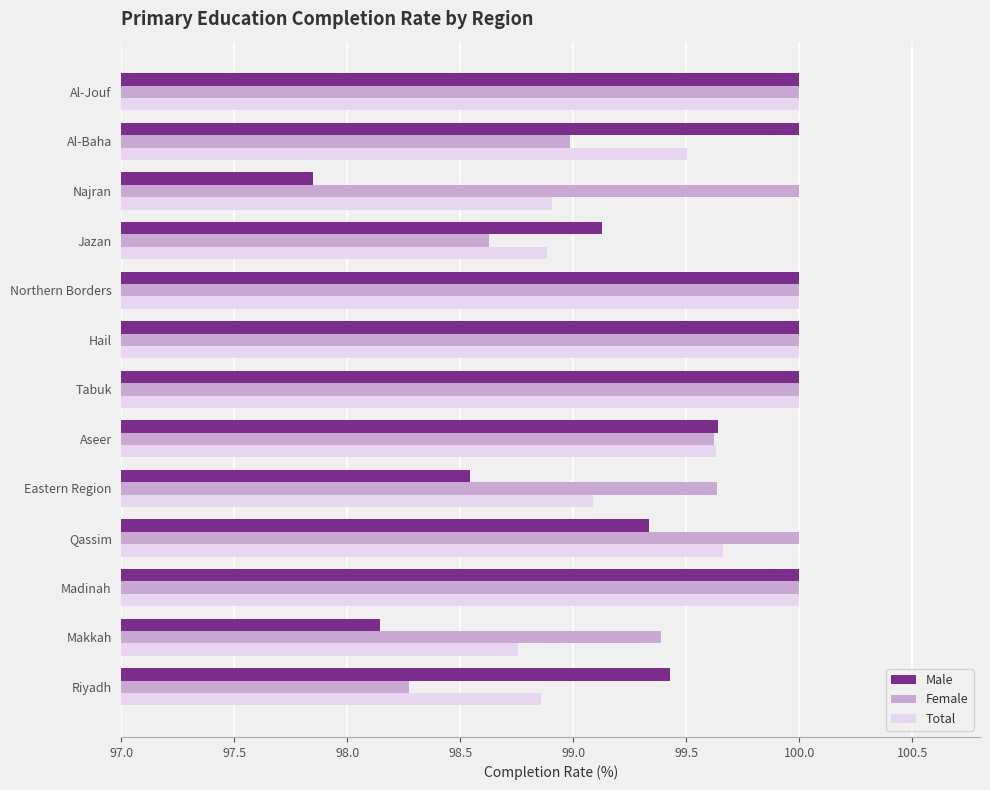

What is the total value across all series at Eastern Region?

297.3